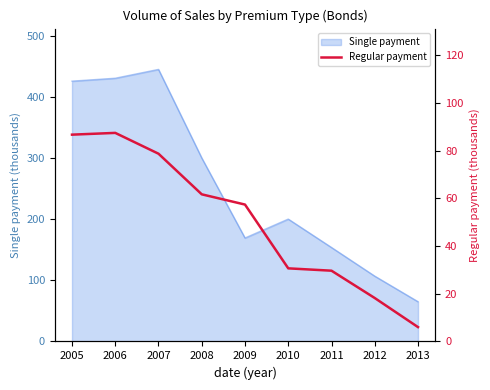

The chart shows a value of 116.4 at 2007. True or false?

False